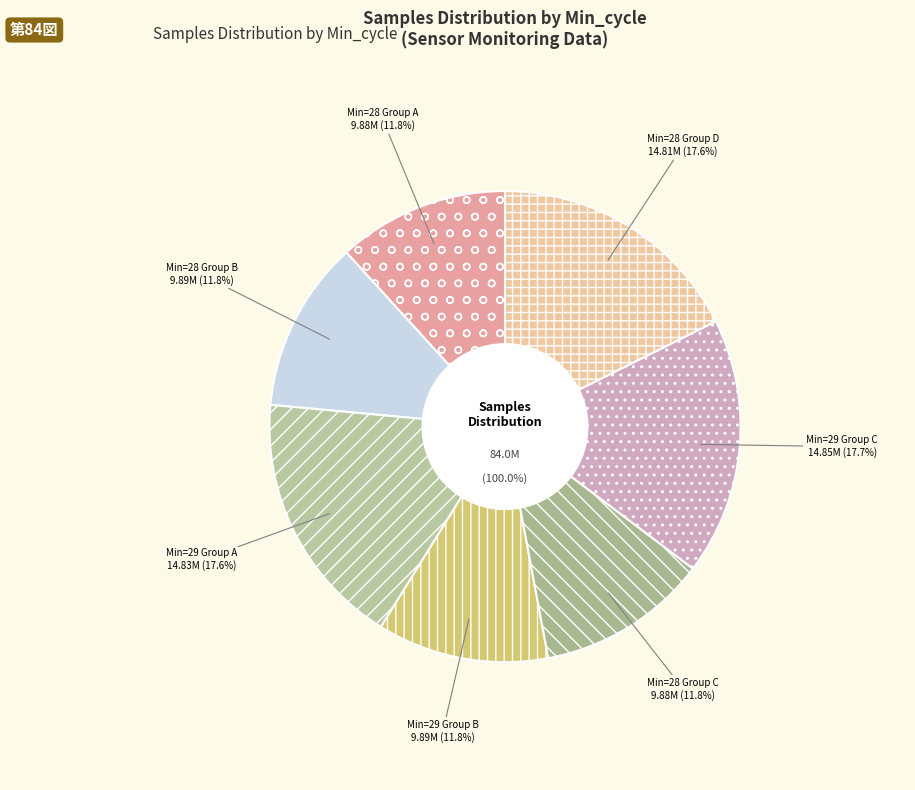

Is 28 the majority of the pie?

No